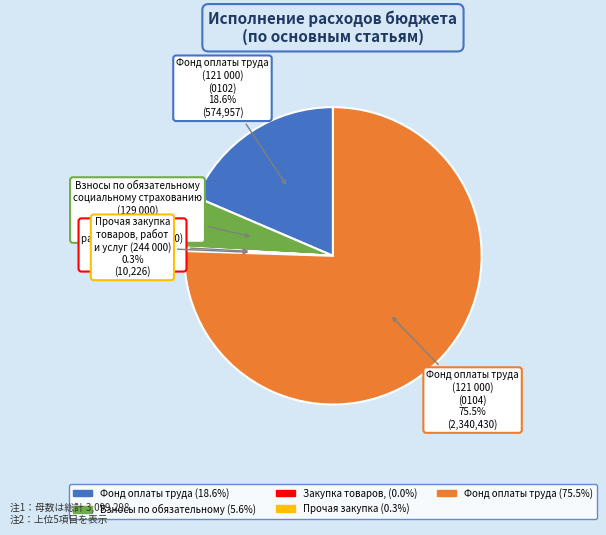

Does any single category account for the majority?

Yes